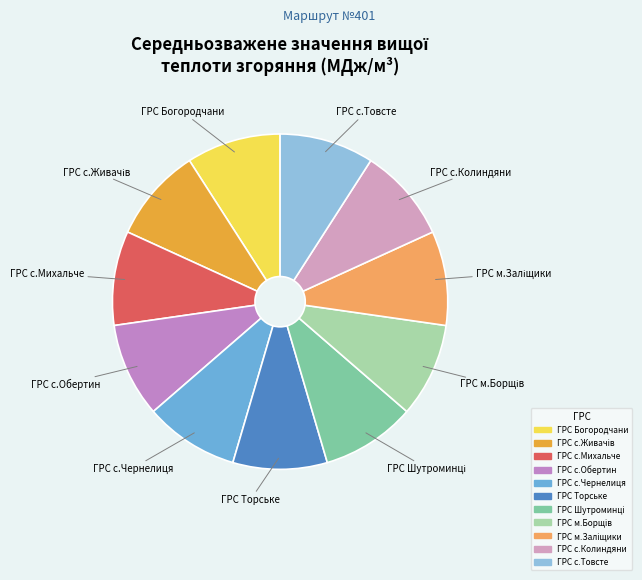

Combined, do ГРС Богородчани and ГРС с.Товсте account for over 50%?

No